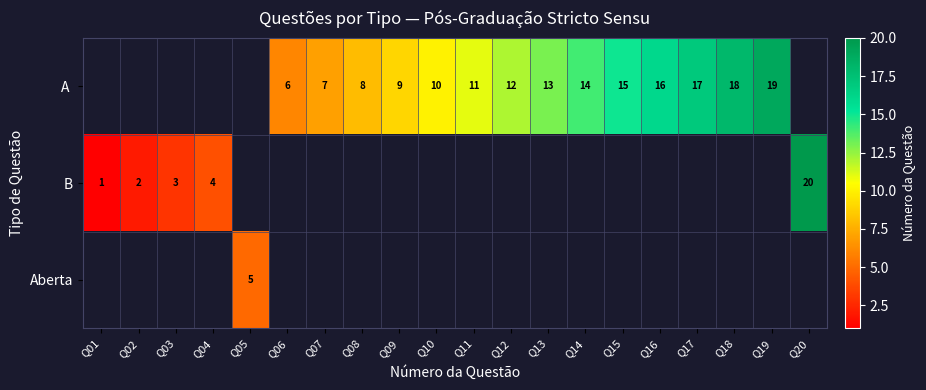

How many series are shown in this chart?

3